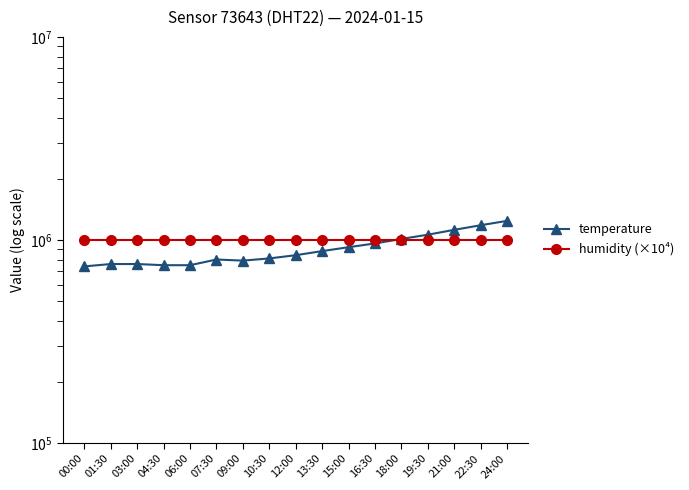

The value of temperature at 22:30 is 1180000.0. True or false?

True